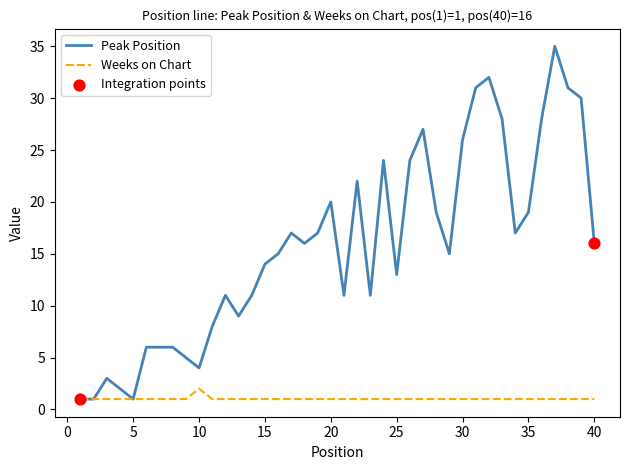

Which series has the widest spread of values?

Peak Position